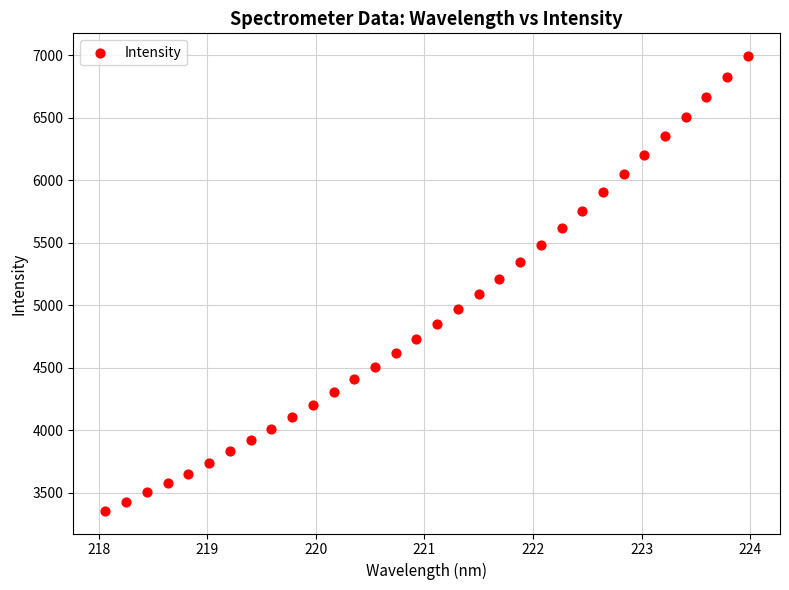

What is the range of X values (max minus min)?

5.9